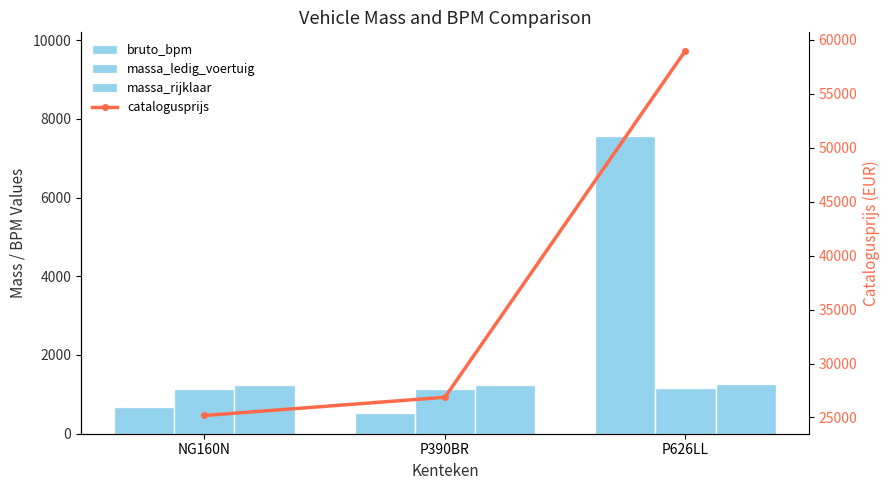

Between P390BR and NG160N, which is larger?

NG160N